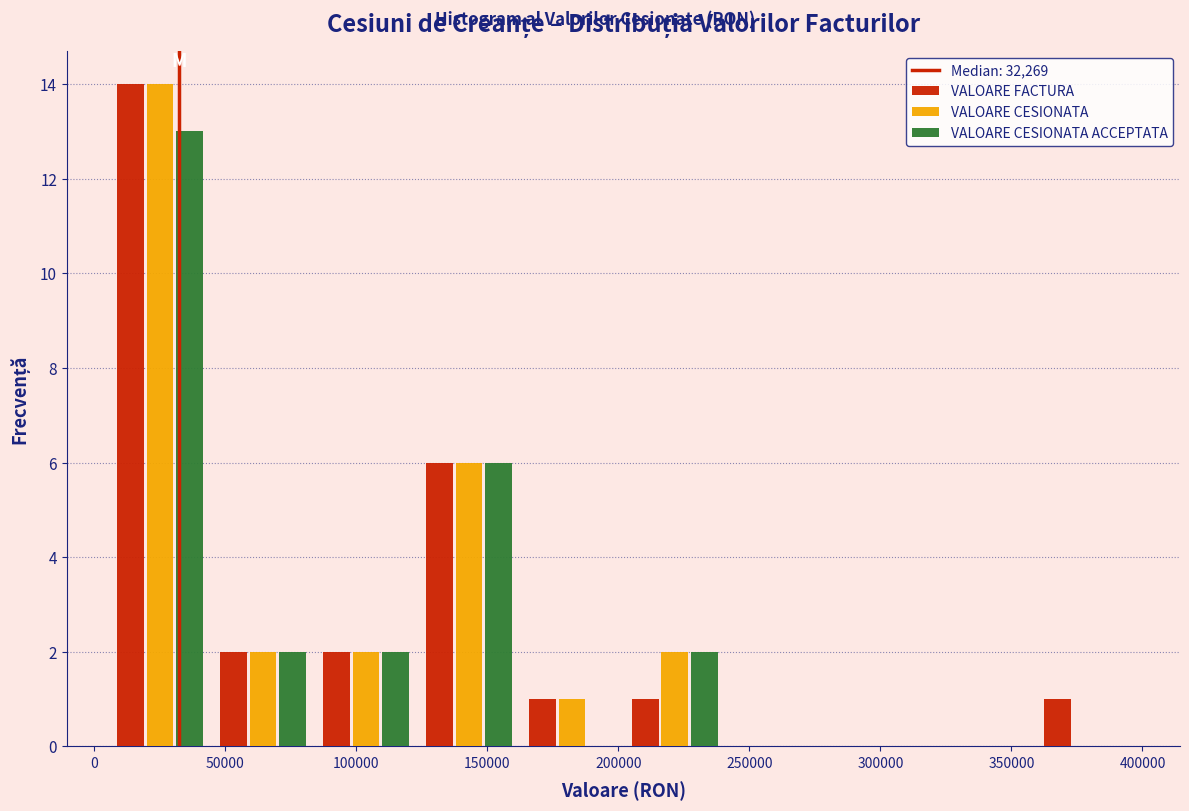

In the VALOARE CESIONATA ACCEPTATA series, which range on the x-axis has the tallest bar?

5000 to 45000